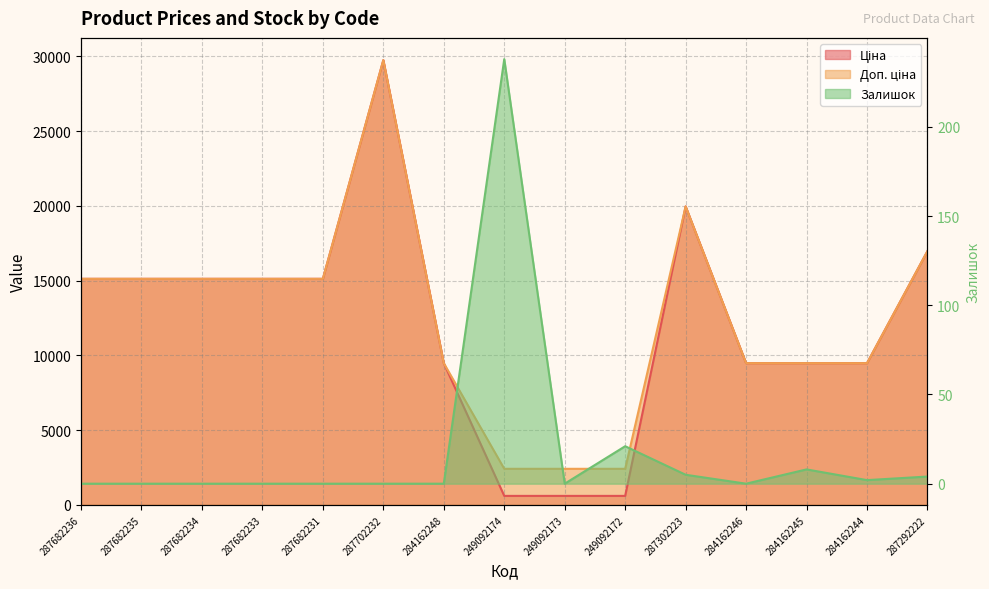

What is the label of the 2nd point from the left?

287682235